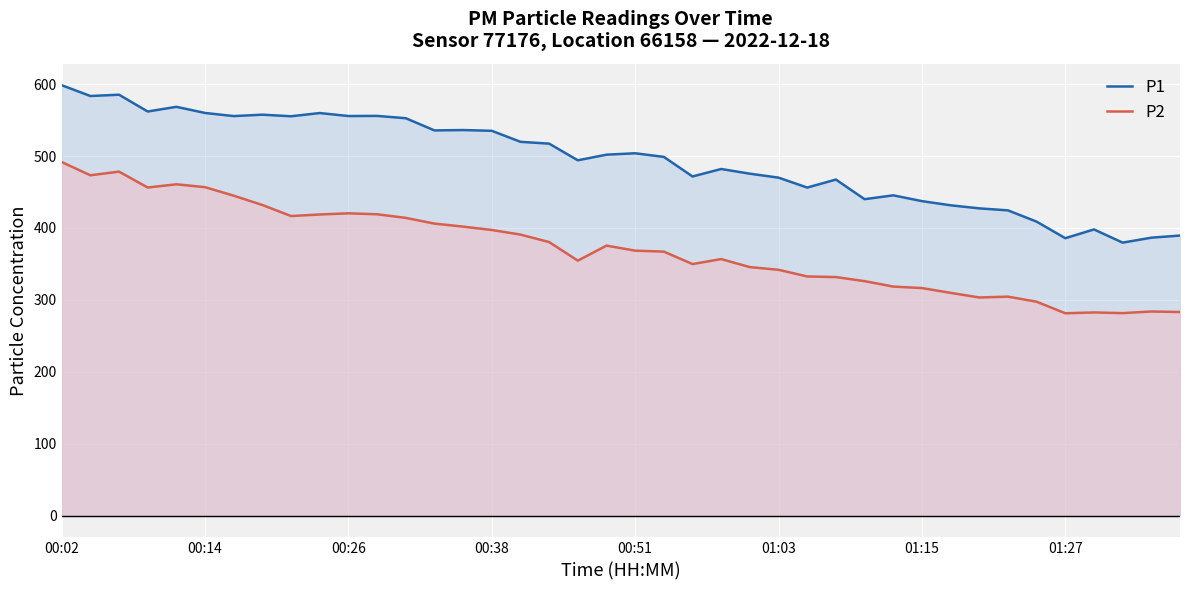

The P1 series shows 555.2 at 8. True or false?

True